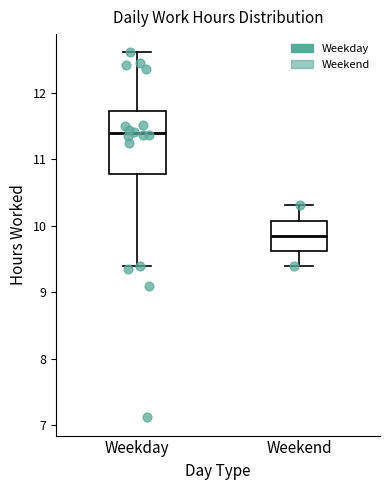

Reading left to right, read every box against the y-axis: the position of its median line, the range the box covers, and the ends of its whiskers. The values are not printed on the chart, so give them approximately, as read against the axis.

Weekday: median 11.4, box 10.8 to 11.7, whiskers 9.4 to 12.6
Weekend: median 9.9, box 9.6 to 10.1, whiskers 9.4 to 10.3